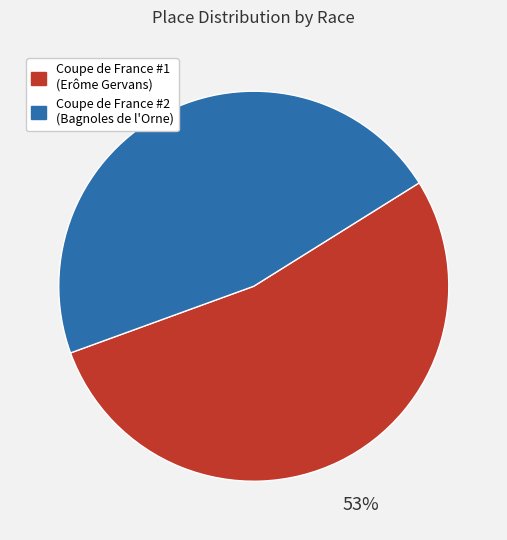

What percentage is the Coupe de France #1 (Erôme Gervans) slice, to the nearest percent?

53%